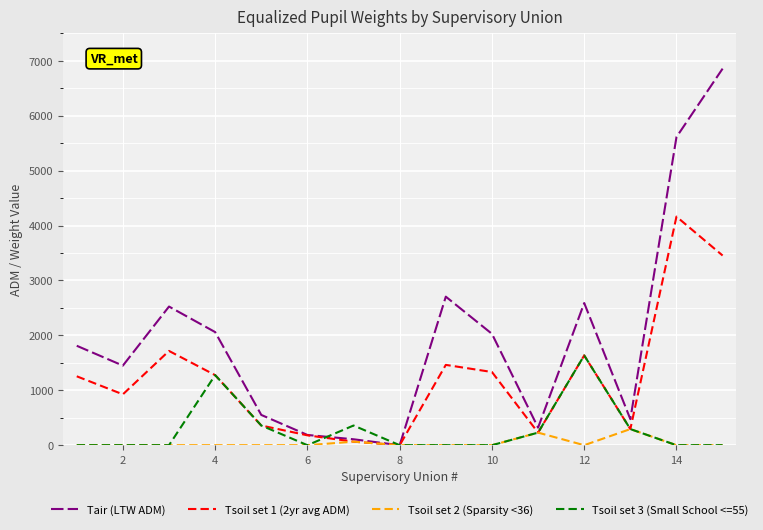

What is the maximum value shown in the chart?

6856.8